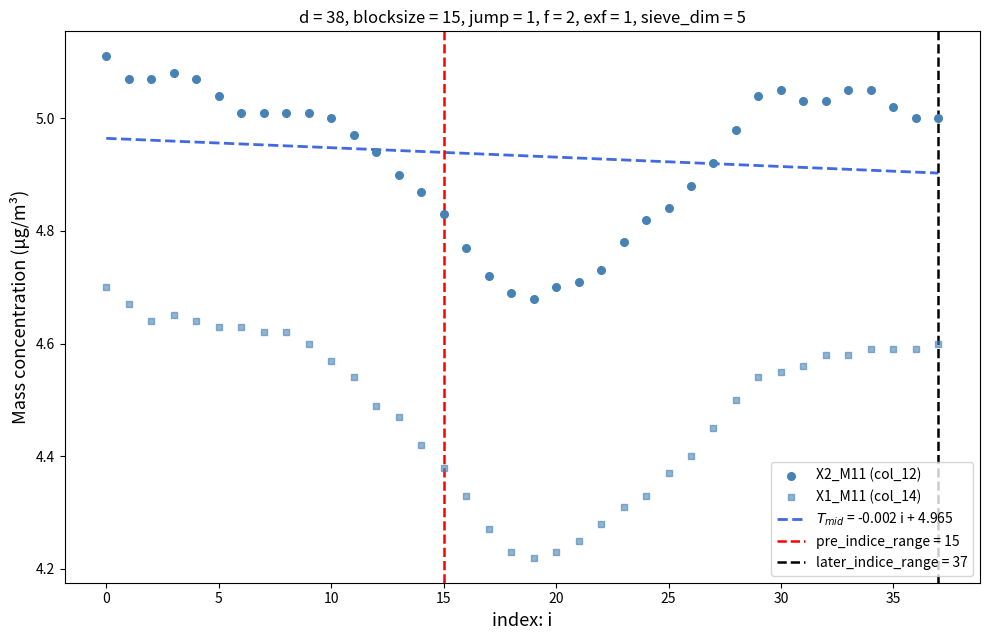

Count the number of points in this scatter plot.

76